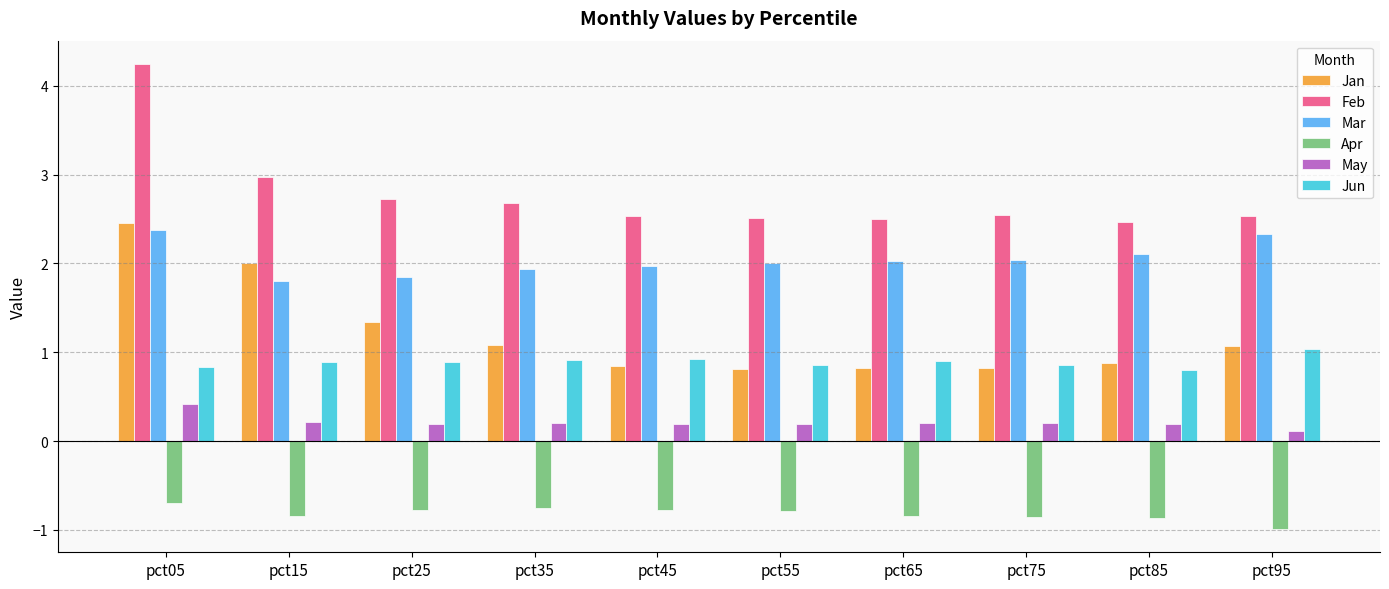

Is the value of Feb at pct05 greater than the value of Apr at pct85?

Yes